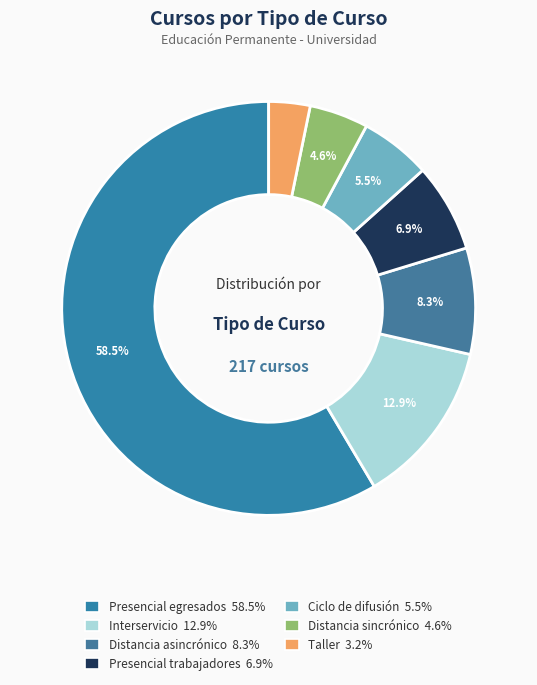

Is there any slice that represents more than half of the pie?

Yes